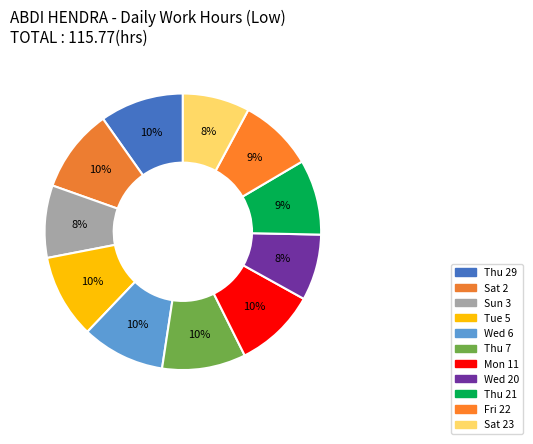

Which category has the smallest portion of the pie?

Wed 20